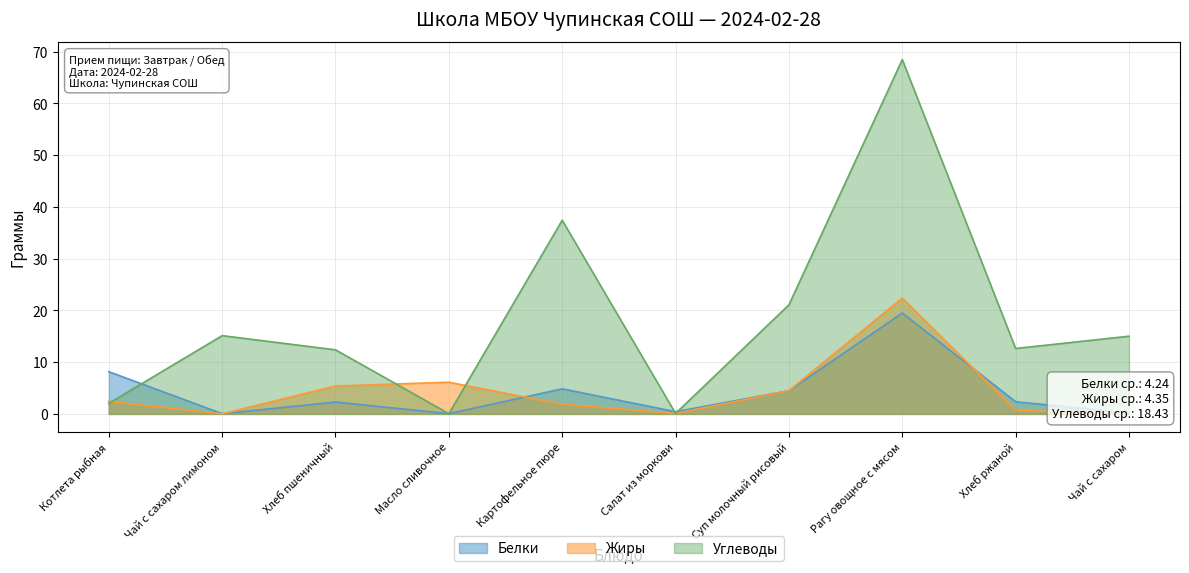

What are all the series names shown in the legend?

Белки, Жиры, Углеводы